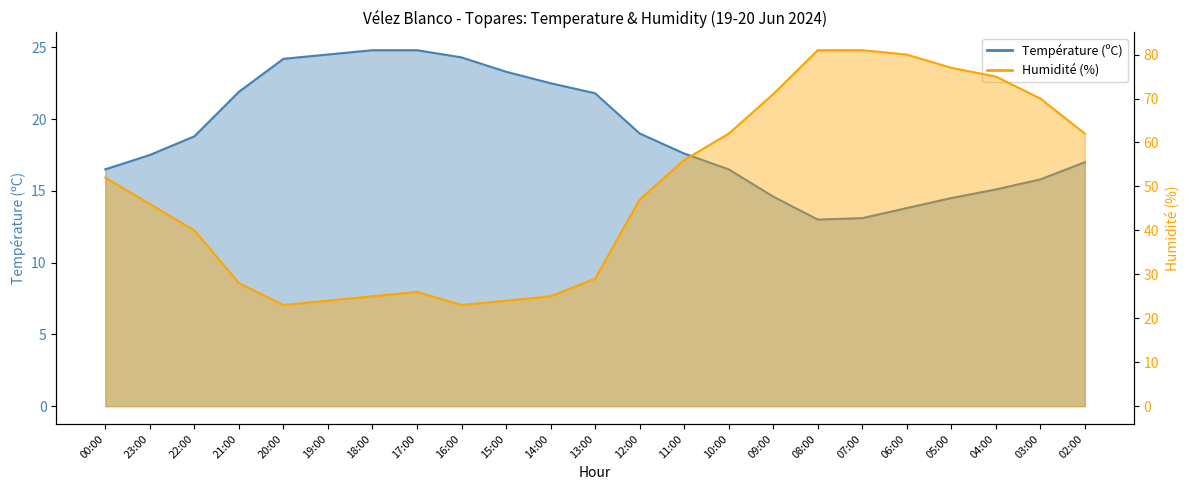

What is the difference between the second highest and second lowest values in the Humidité (%) series?

58.0